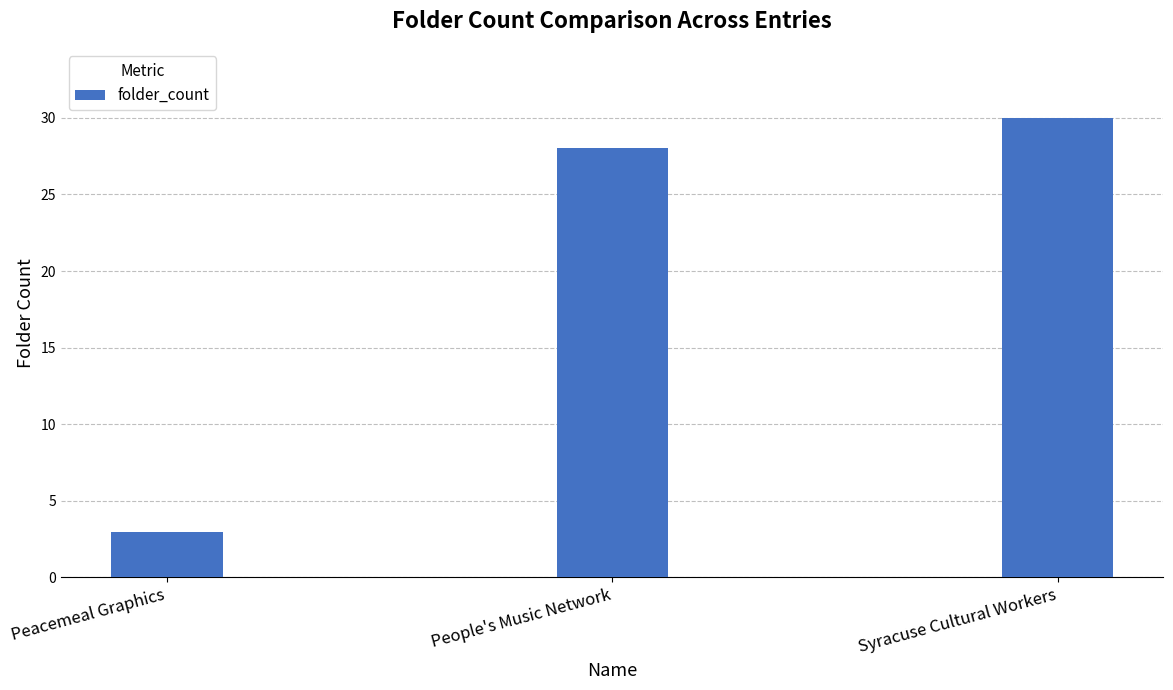

What value does the data have at Syracuse Cultural Workers?

30